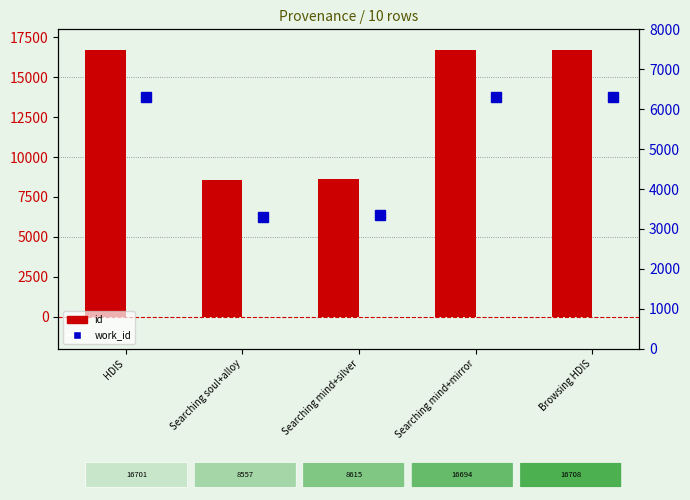

What is the label of the 2nd bar from the right?

Searching mind+mirror